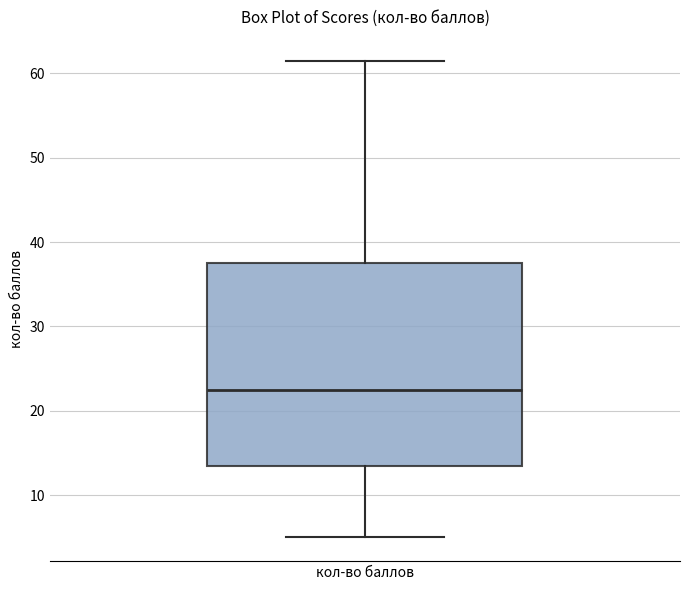

Transcribe this box plot: give where the median line is, the range the box spans, and where the two whiskers end, as read against the y-axis. The values are not printed on the chart, so give them approximately, as read against the axis.

median 23, box 14 to 38, whiskers 5 to 62